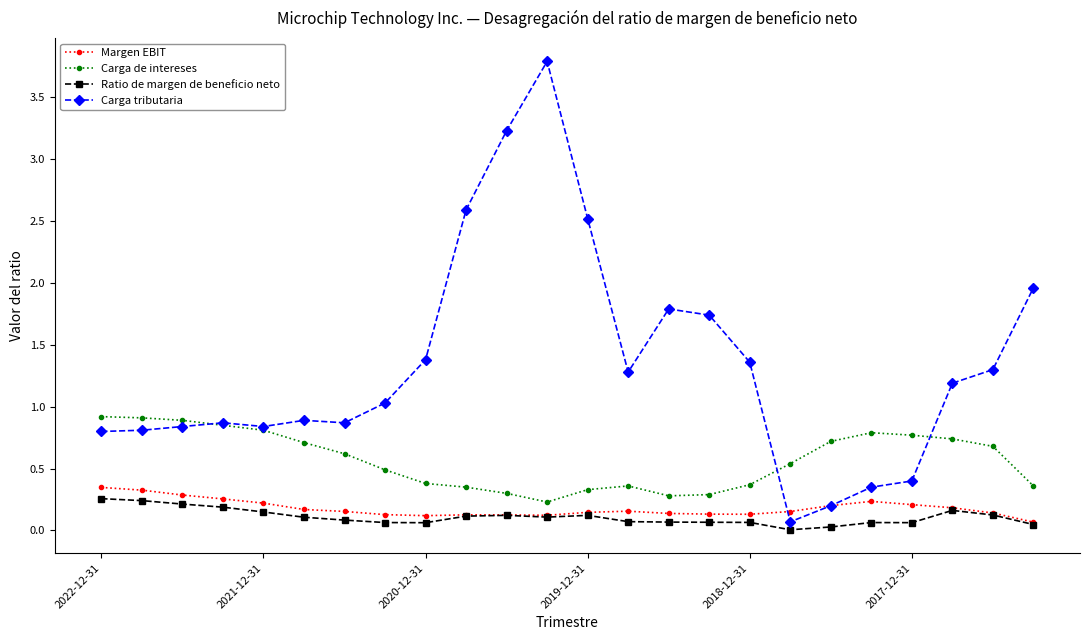

What are all the series names shown in the legend?

Margen EBIT, Carga de intereses, Ratio de margen de beneficio neto, Carga tributaria